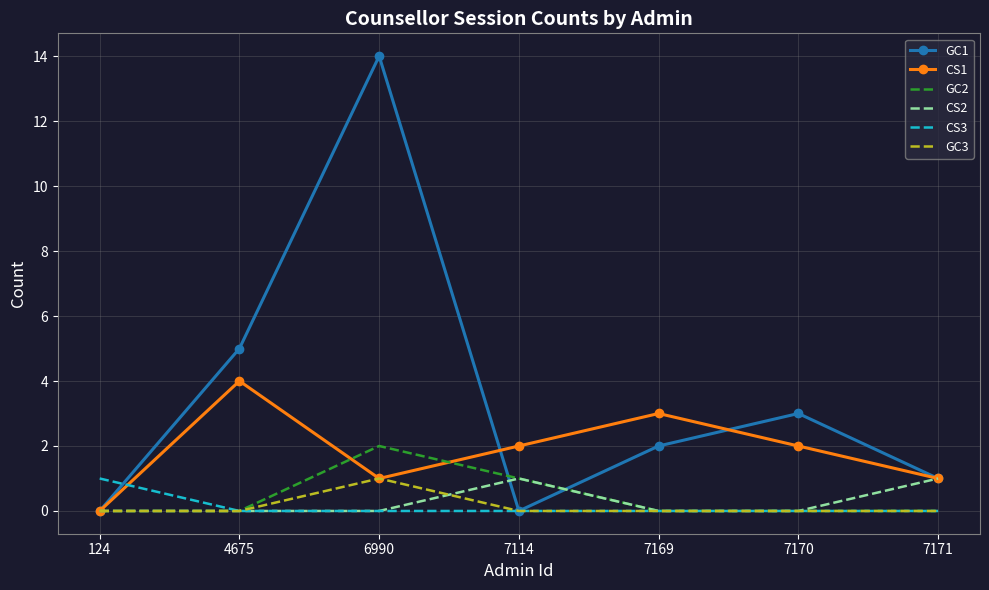

What is the spread (max minus min) of values at 7170?

3